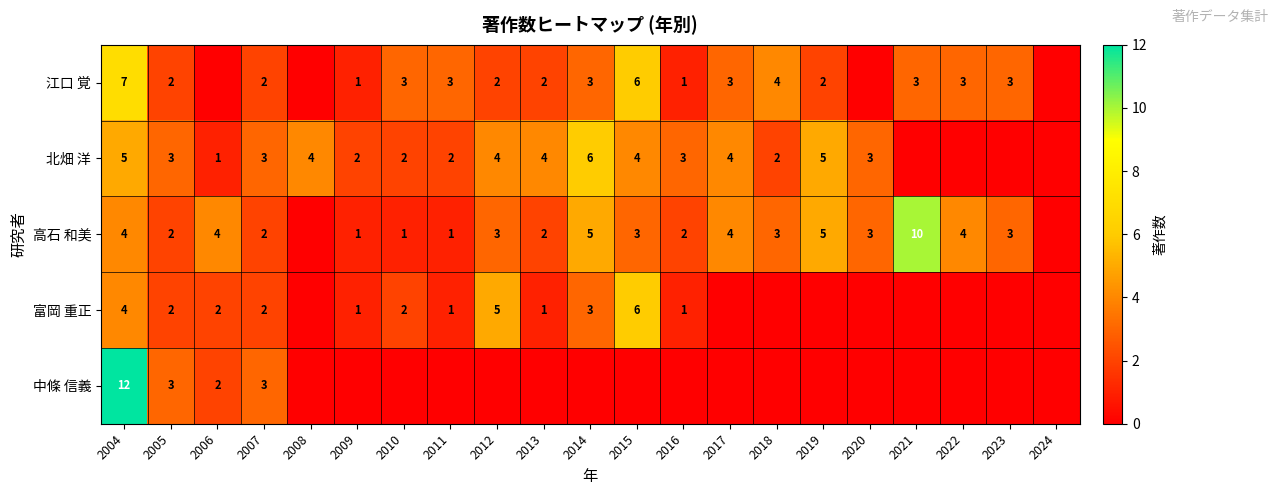

The 富岡 重正 series shows 2 at 2011. True or false?

False